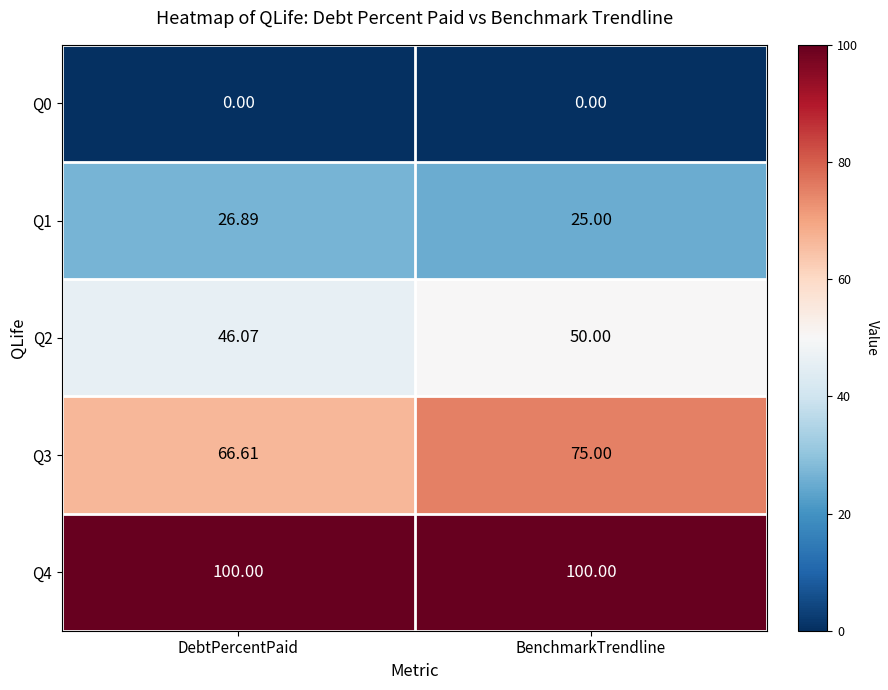

How many categories are shown in the chart?

2